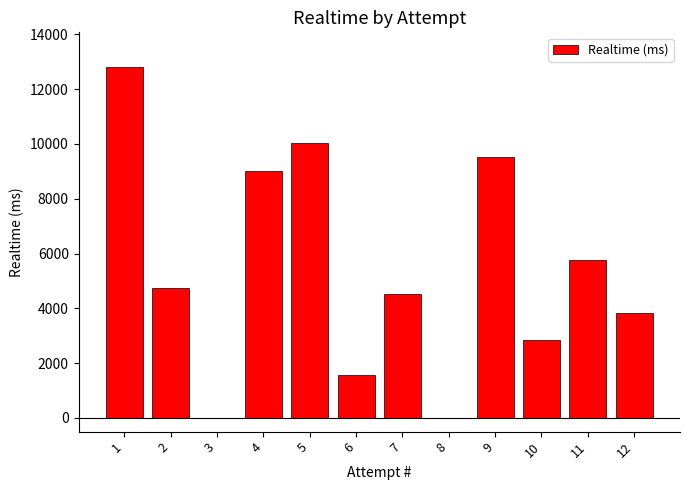

Reading left to right, what are all the values shown in this chart?

12793	4738	0	9005	10027	1584	4533	0	9515	2832	5769	3833